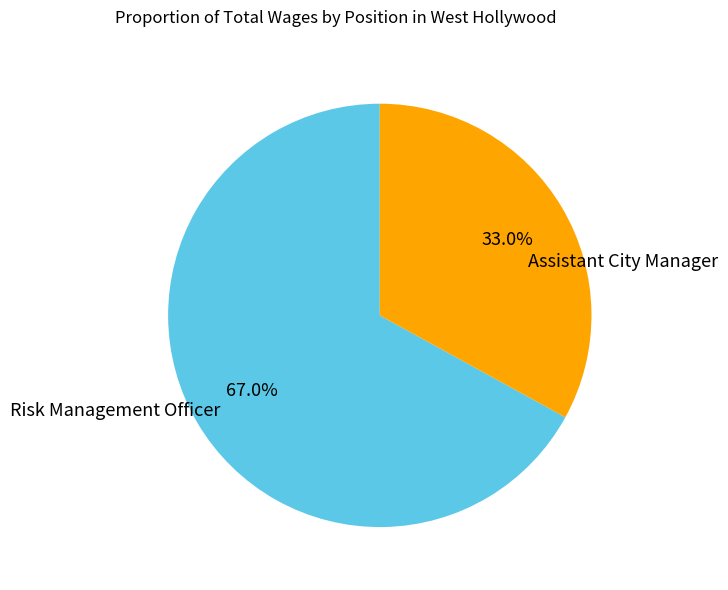

Is there a majority slice in this chart?

Yes